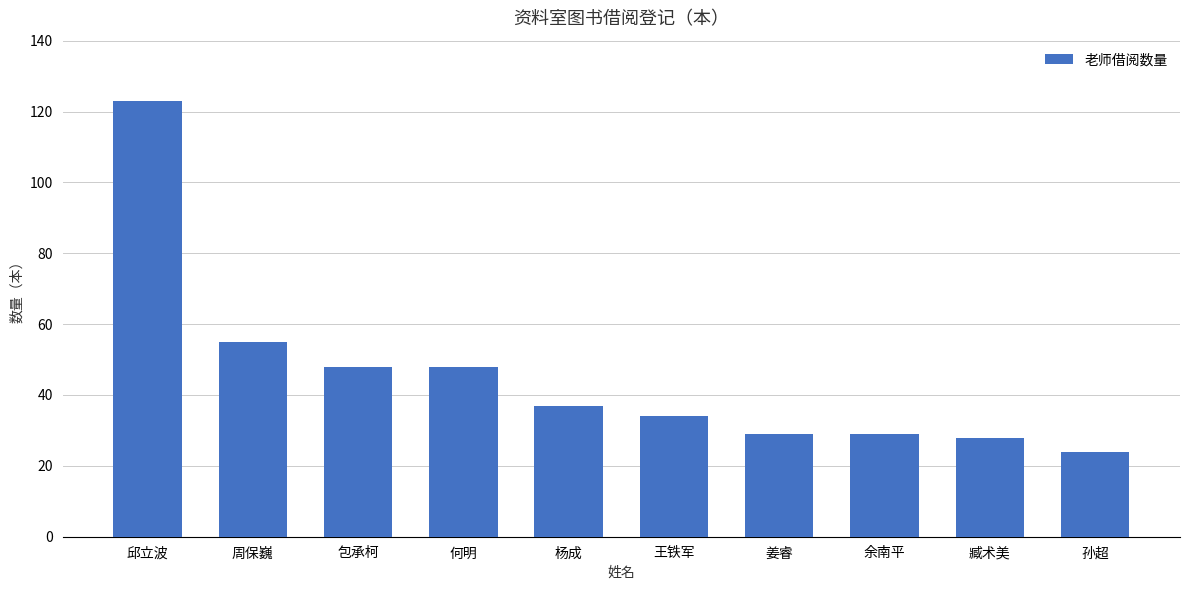

Is it true that the value at 余南平 is 29?

True